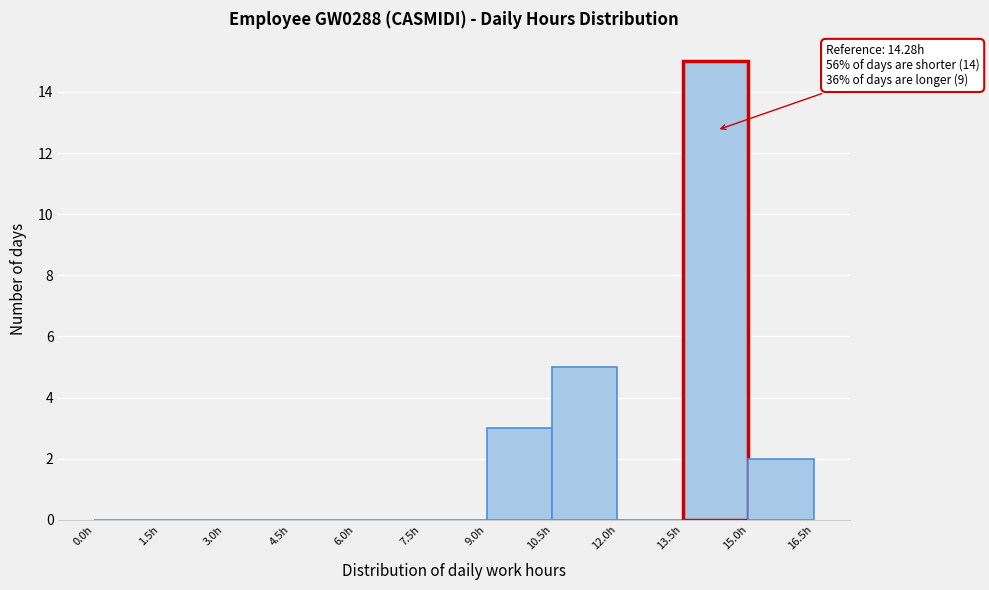

Over which range of the x-axis is the bar tallest?

13.5 to 15.0